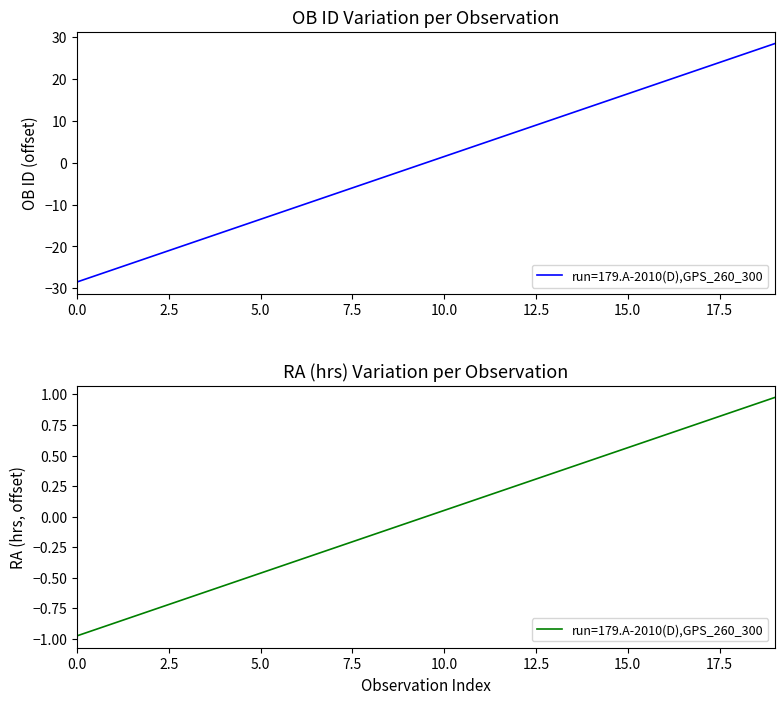

The value at 7.5 is -0.9. True or false?

False